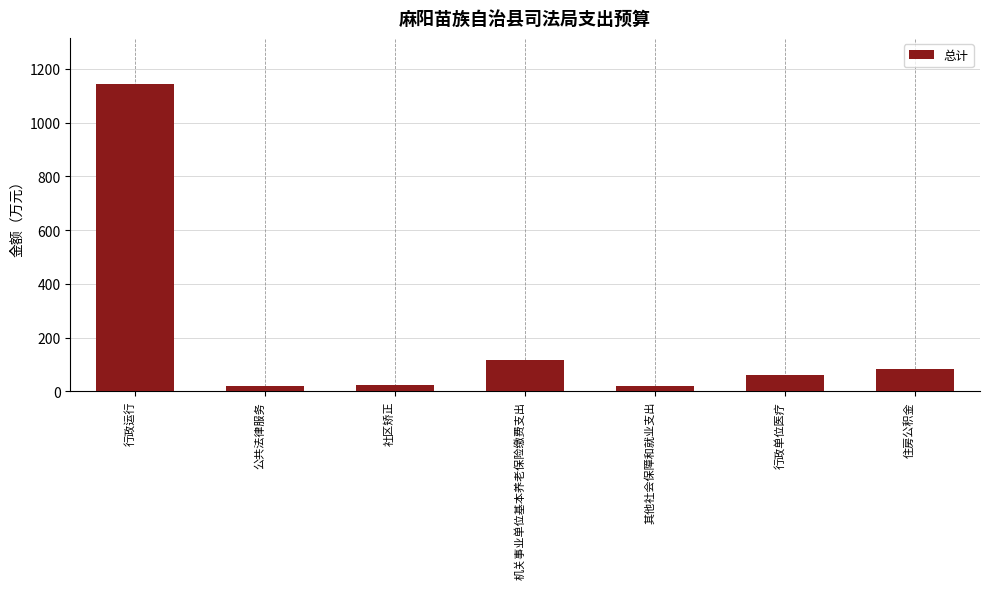

What is the label of the 3rd bar from the left?

社区矫正